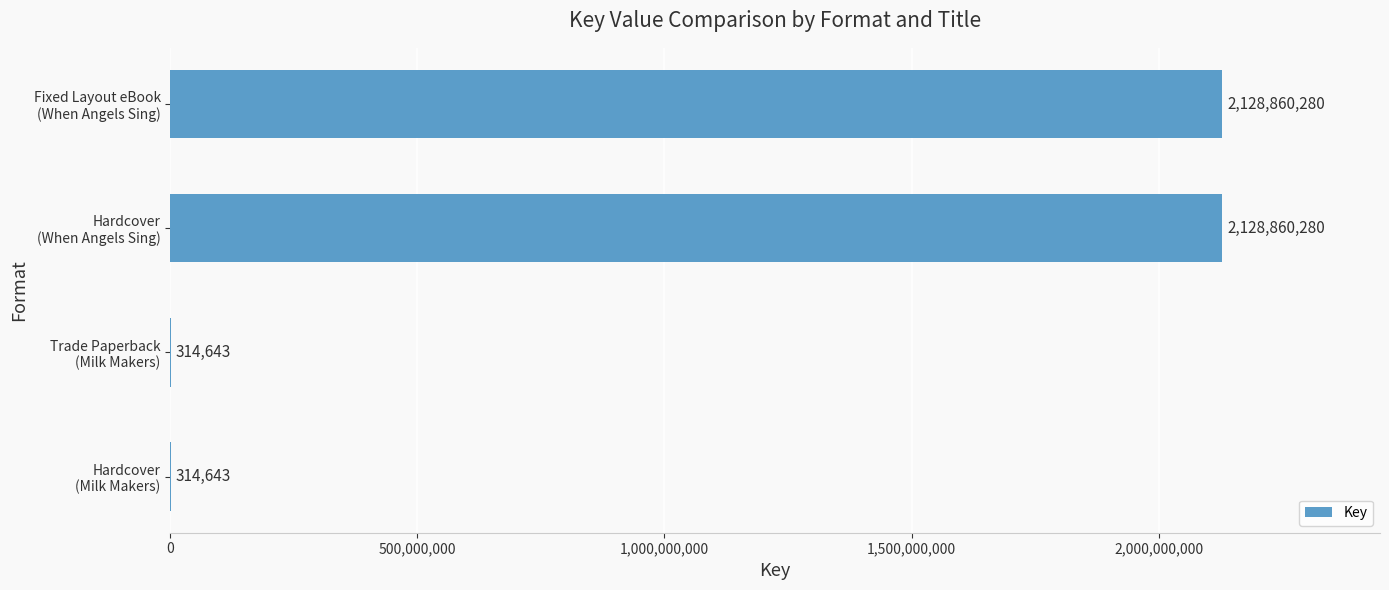

How many values are between 314643 and 2128860280?

4